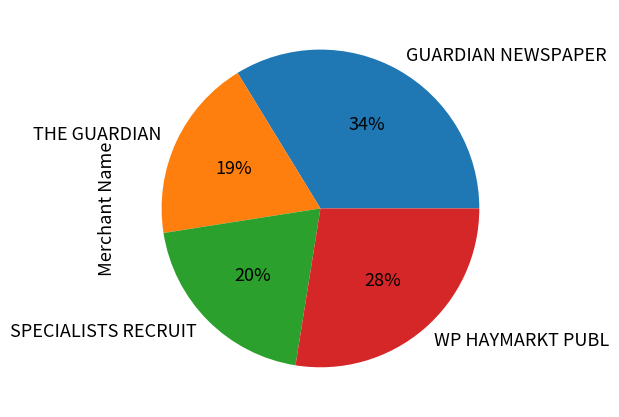

To the nearest percent, what portion does WP HAYMARKT PUBL represent?

28%